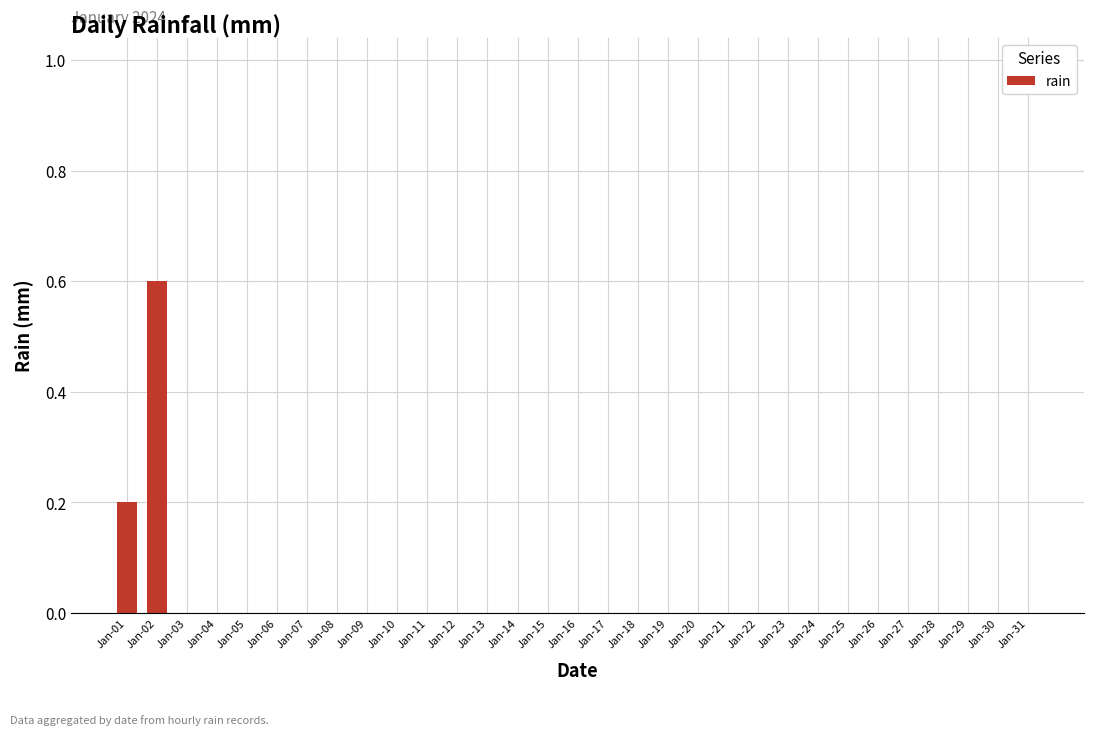

Are the bars horizontal?

No